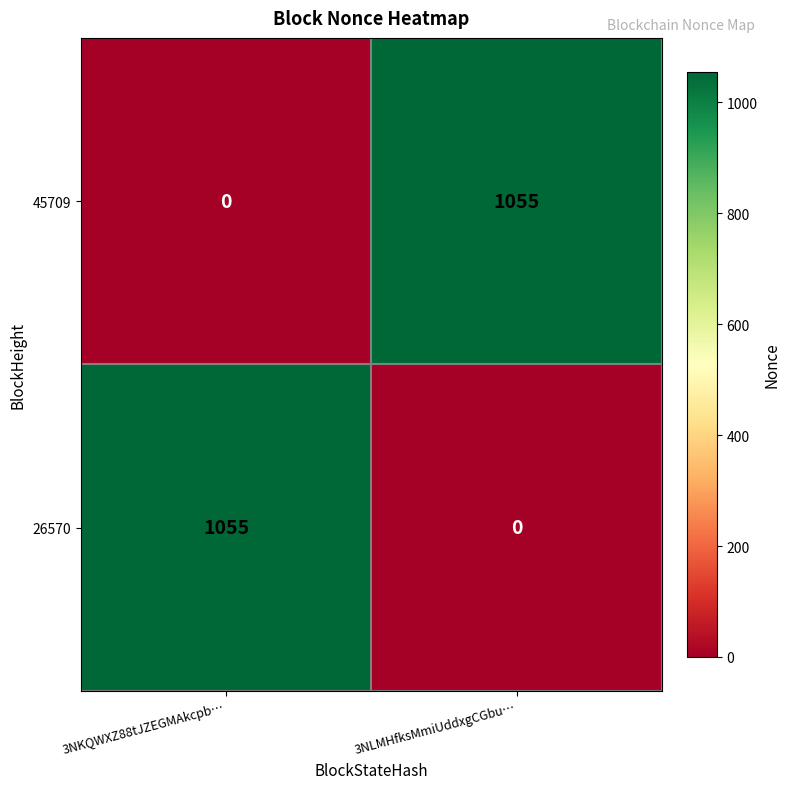

What is the approximate value of 45709 at 3NLMHfksMmiUddxgCGbu…, to the nearest 100?

1100